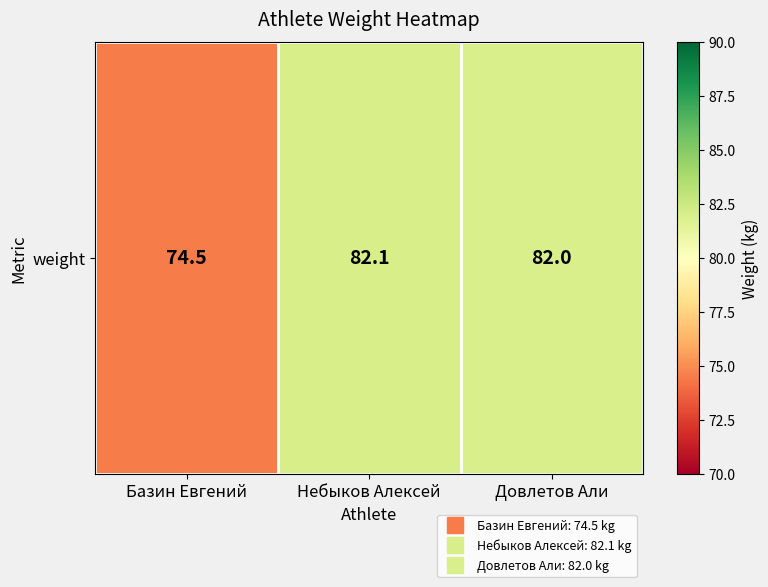

True or false: the data shows 82.1 at Небыков Алексей.

True